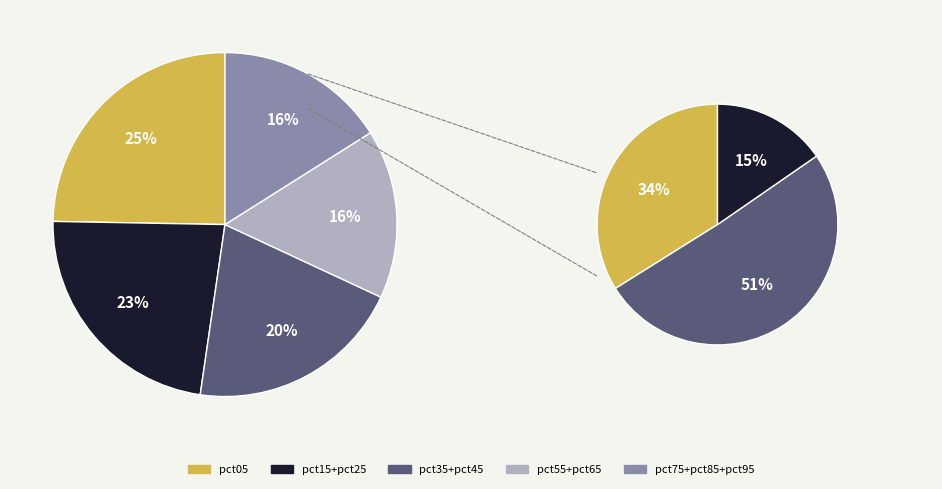

To the nearest percent, what is the difference between the pct65 and pct95 slice percentages?

5%